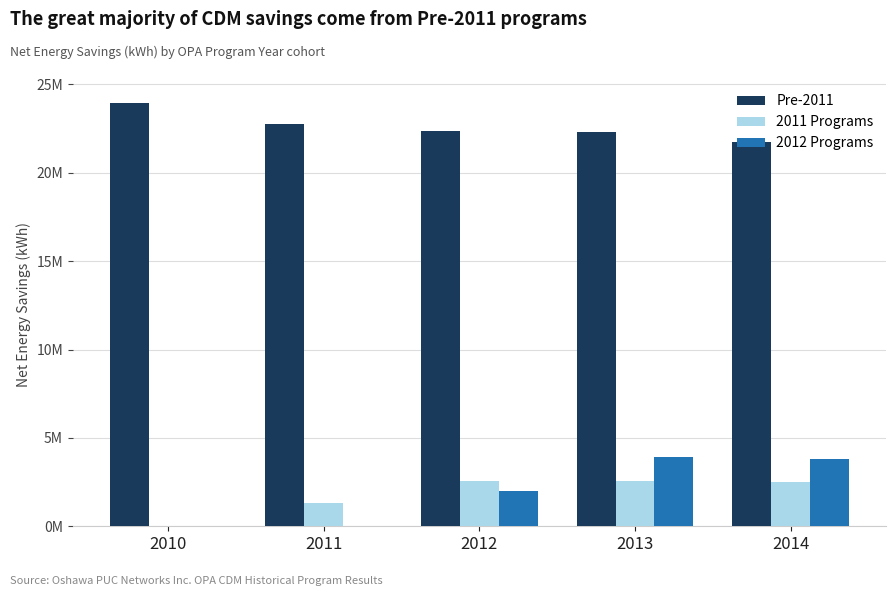

Rank the series by their maximum value, from highest to lowest.

Pre-2011, 2012 Programs, 2011 Programs